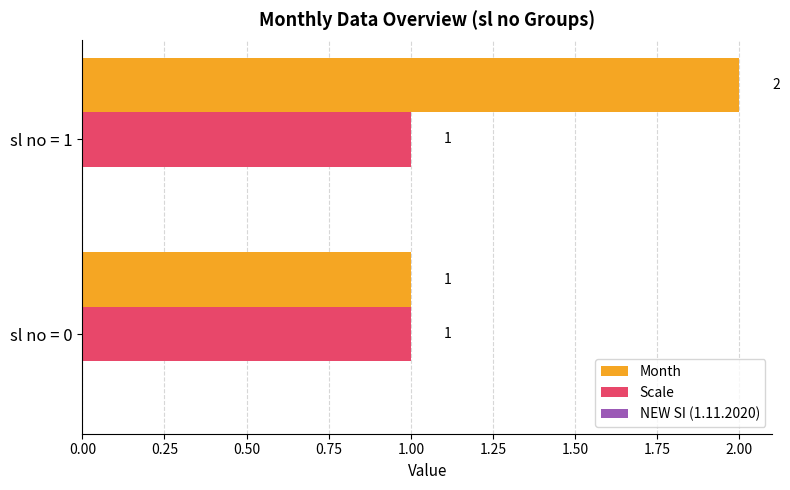

What is the sum of all Month values?

3